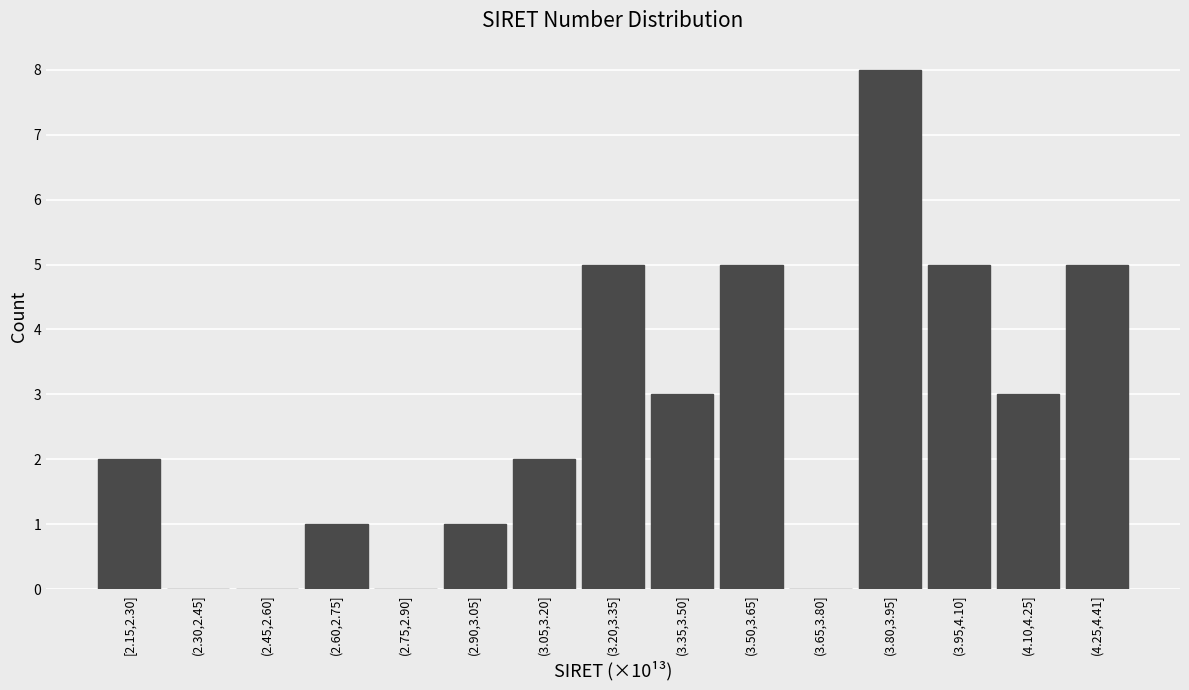

Reading left to right, extract all data points from this chart.

[2.15,2.30]=2	(2.30,2.45]=0	(2.45,2.60]=0	(2.60,2.75]=1	(2.75,2.90]=0	(2.90,3.05]=1	(3.05,3.20]=2	(3.20,3.35]=5	(3.35,3.50]=3	(3.50,3.65]=5	(3.65,3.80]=0	(3.80,3.95]=8	(3.95,4.10]=5	(4.10,4.25]=3	(4.25,4.41]=5